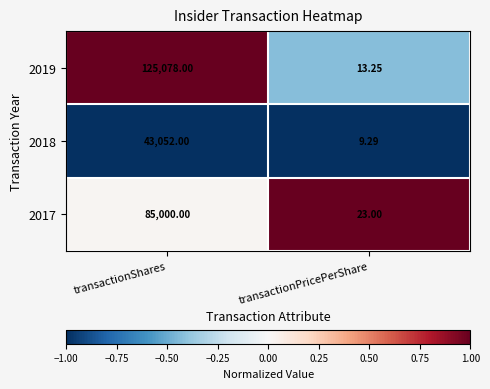

At which category is the sum across all series the highest?

transactionShares